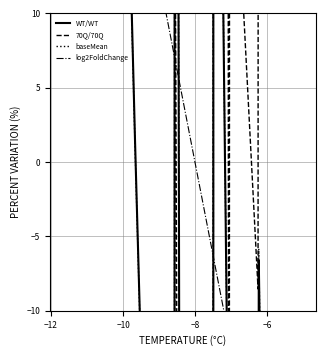

After their last crossing, which series has the higher values: WT/WT or log2FoldChange?

WT/WT